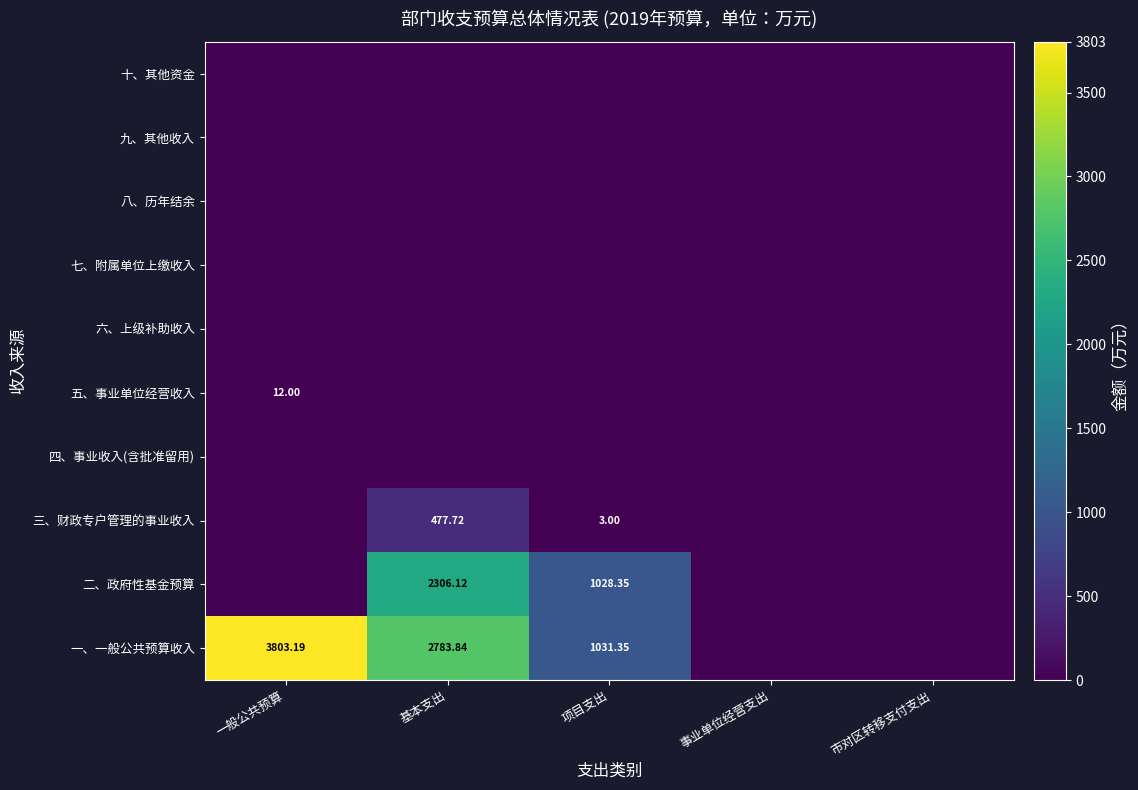

Read the 三、财政专户管理的事业收入 value at 基本支出.

477.7